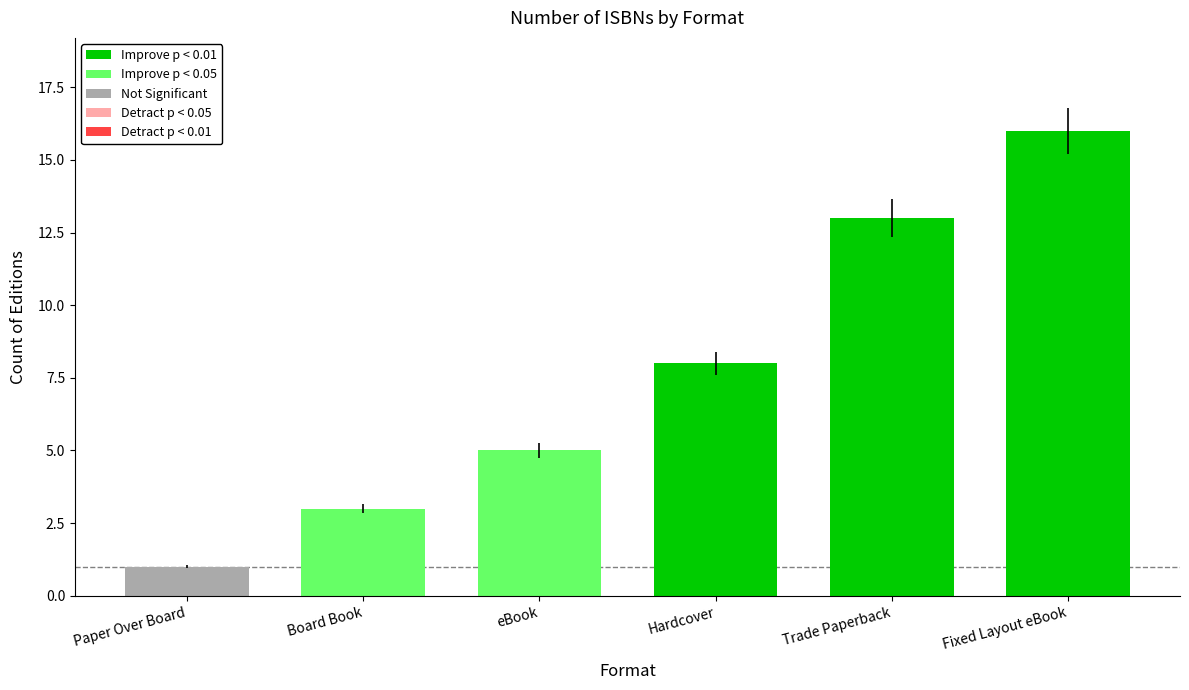

True or false: the data shows 2 at Hardcover.

False